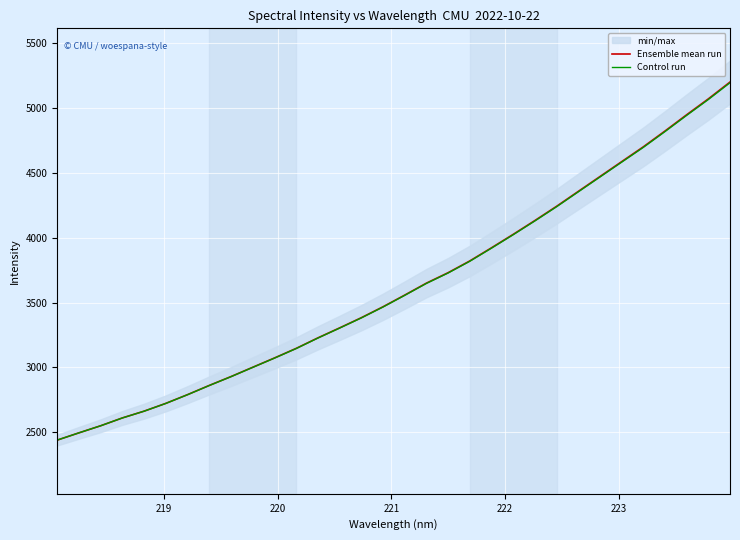

What is the highest value of the Ensemble mean run series?

5202.1